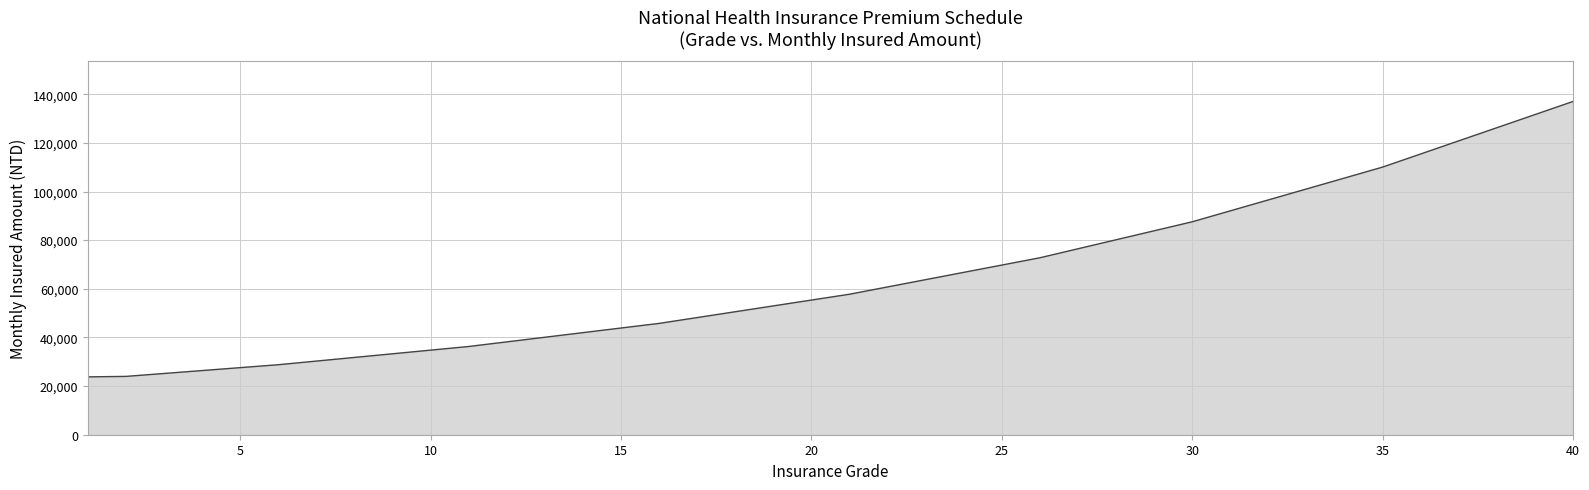

What is the difference between the maximum and minimum values?

113300